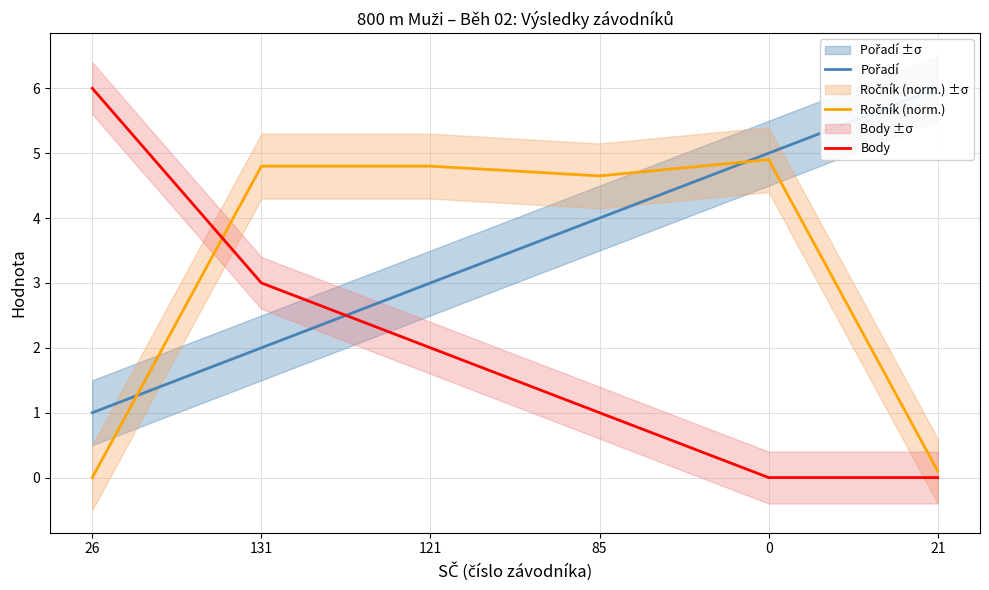

Between 26 and 131, which series saw the biggest shift?

Ročník (norm.)